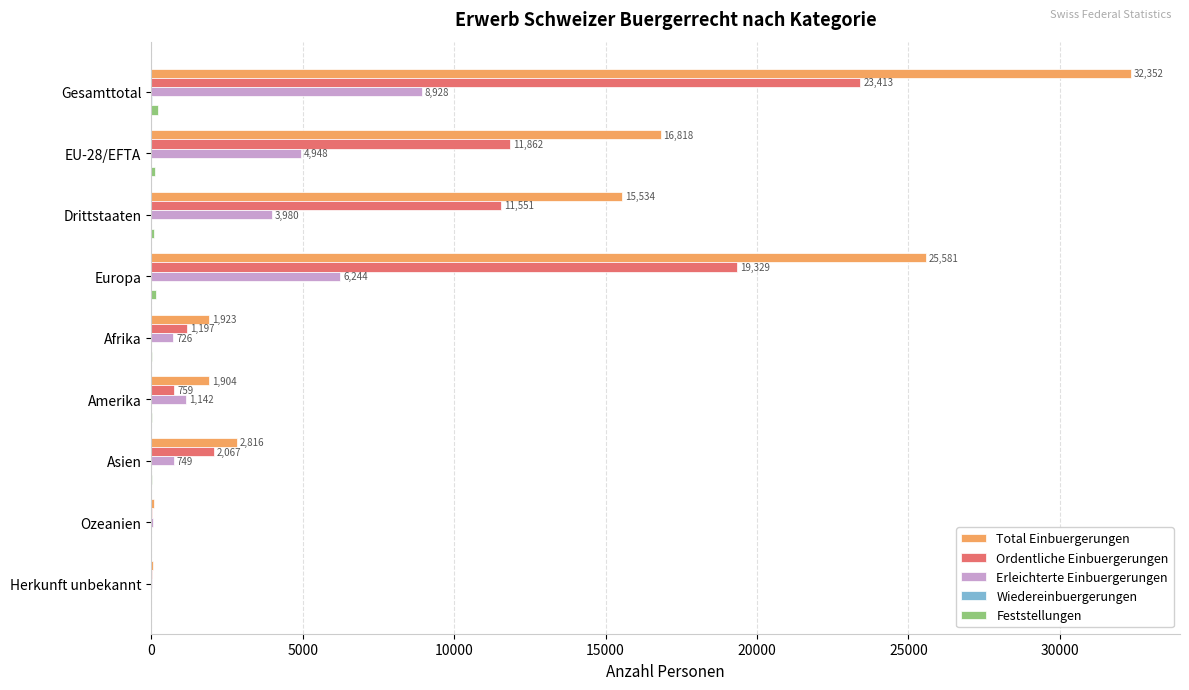

True or false: Total Einbuergerungen has a value of 3064 at Amerika.

False